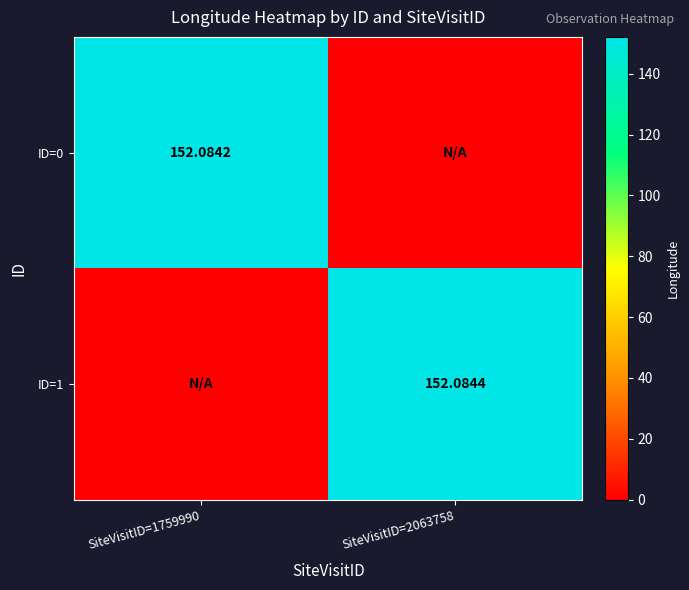

Which series changed the most between SiteVisitID=1759990 and SiteVisitID=2063758?

ID=1